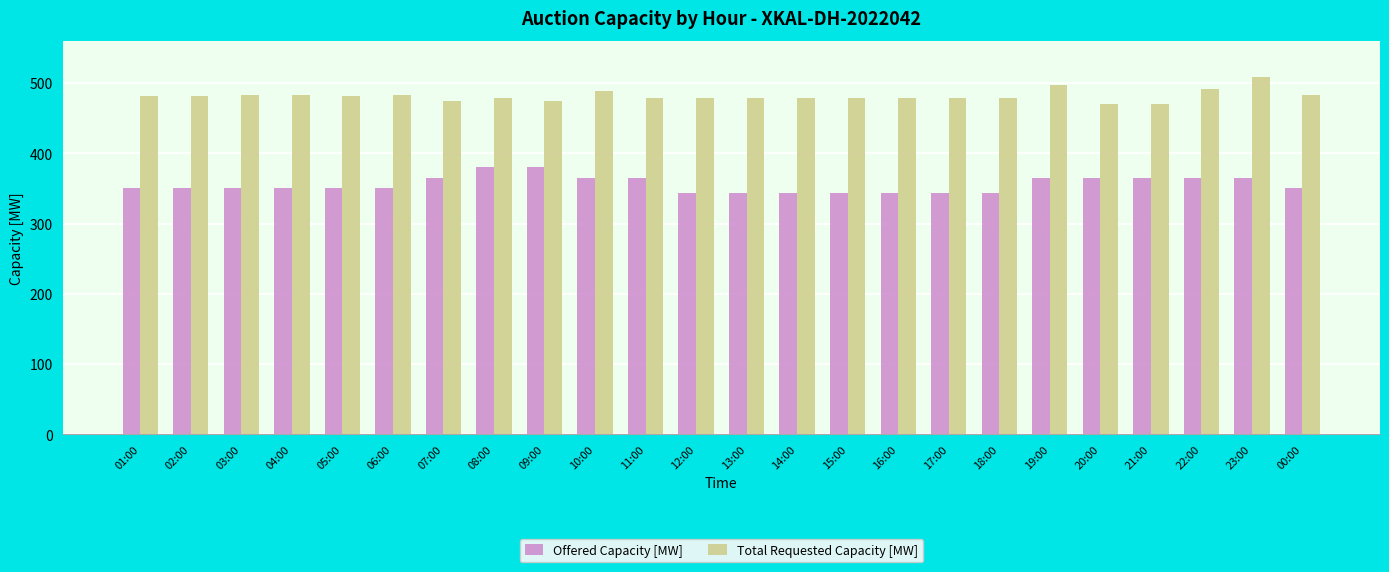

What is the average value of the Offered Capacity [MW] series?

355